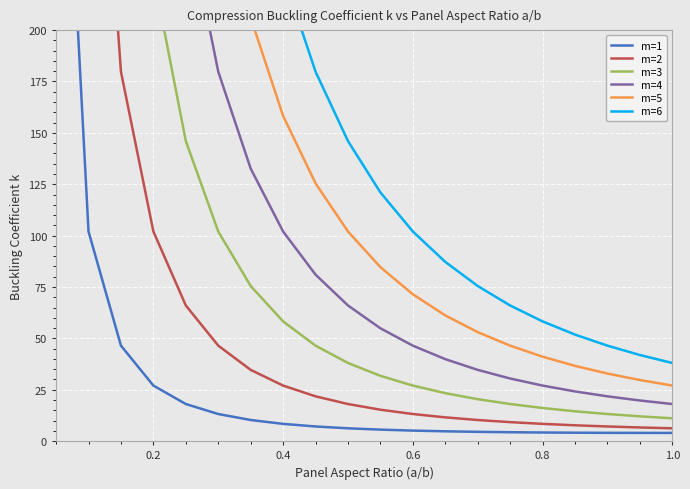

True or false: m=2 and m=1 intersect in this chart.

False